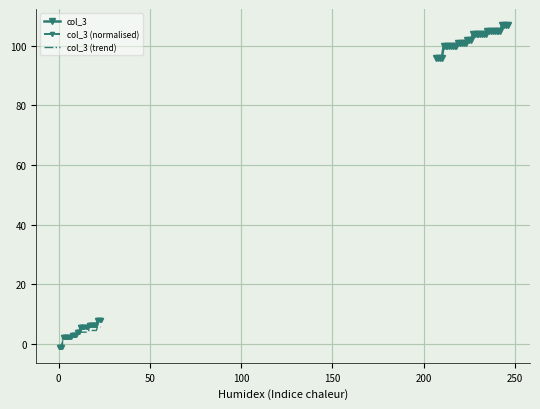

Which series has the widest spread of values?

col_3